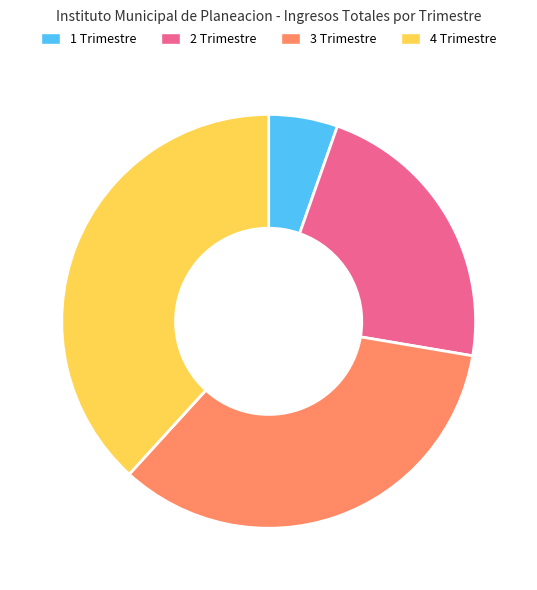

Which has a higher value, 2 Trimestre or 3 Trimestre?

3 Trimestre